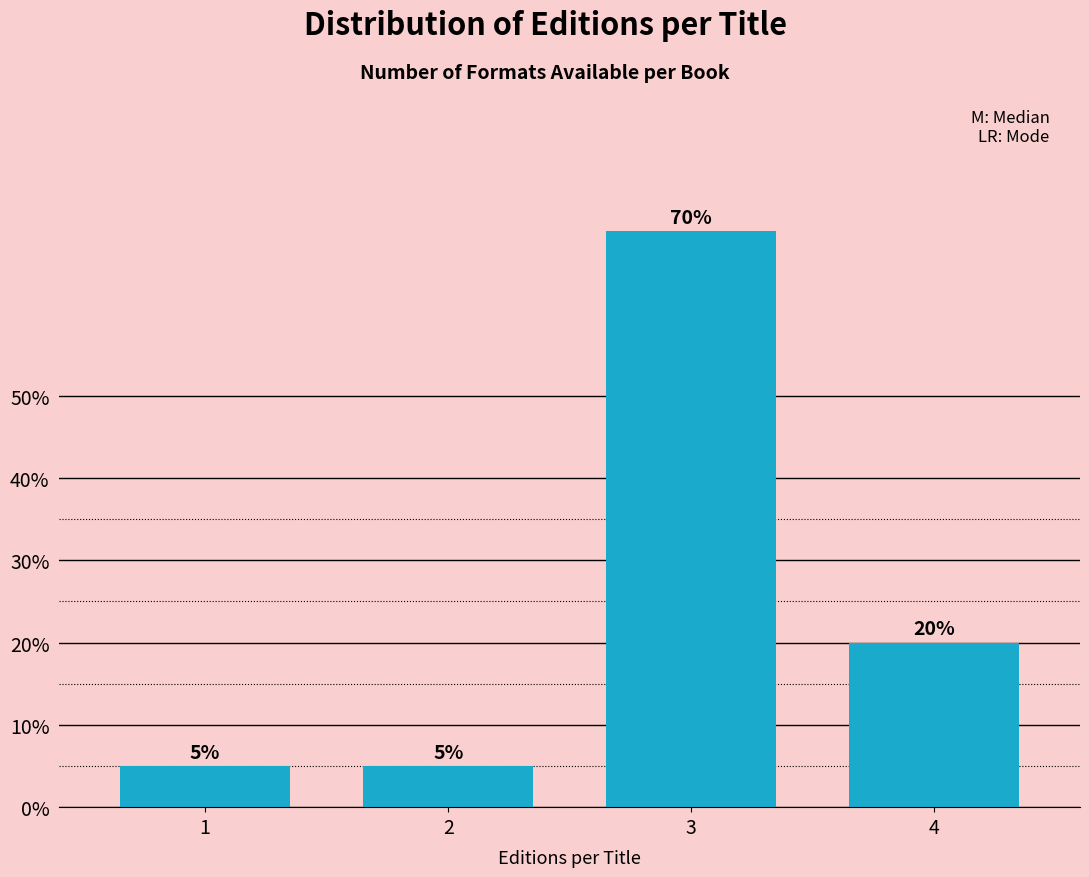

Reading left to right, extract all data points from this chart.

1=5	2=5	3=70	4=20